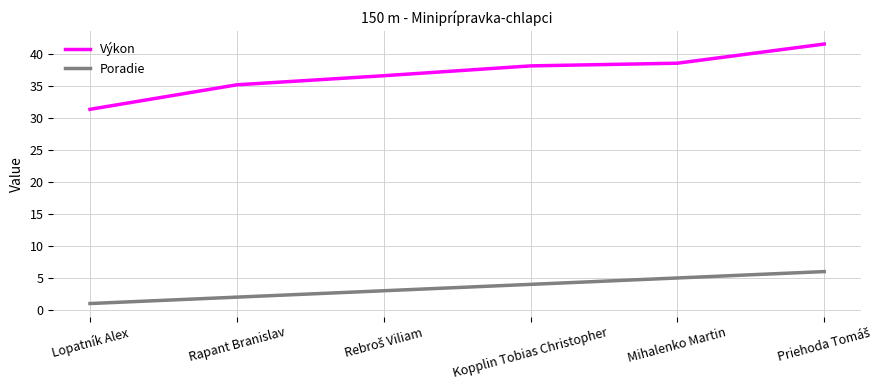

True or false: Výkon and Poradie intersect in this chart.

False